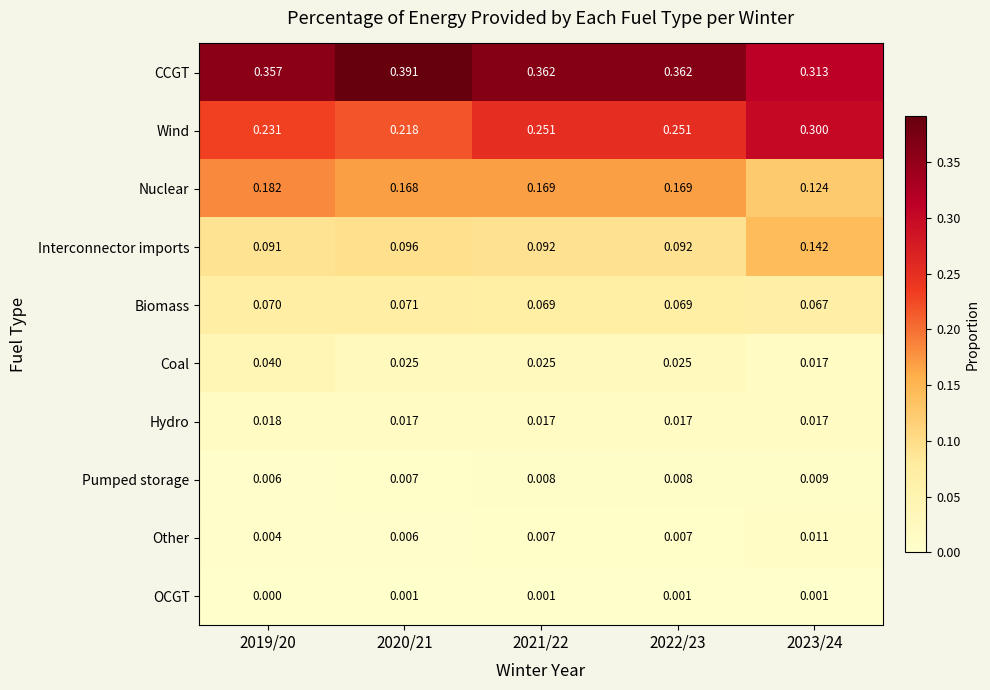

At 2022/23, list the series in order from largest to smallest.

CCGT, Wind, Nuclear, Interconnector imports, Biomass, Coal, Hydro, Pumped storage, Other, OCGT